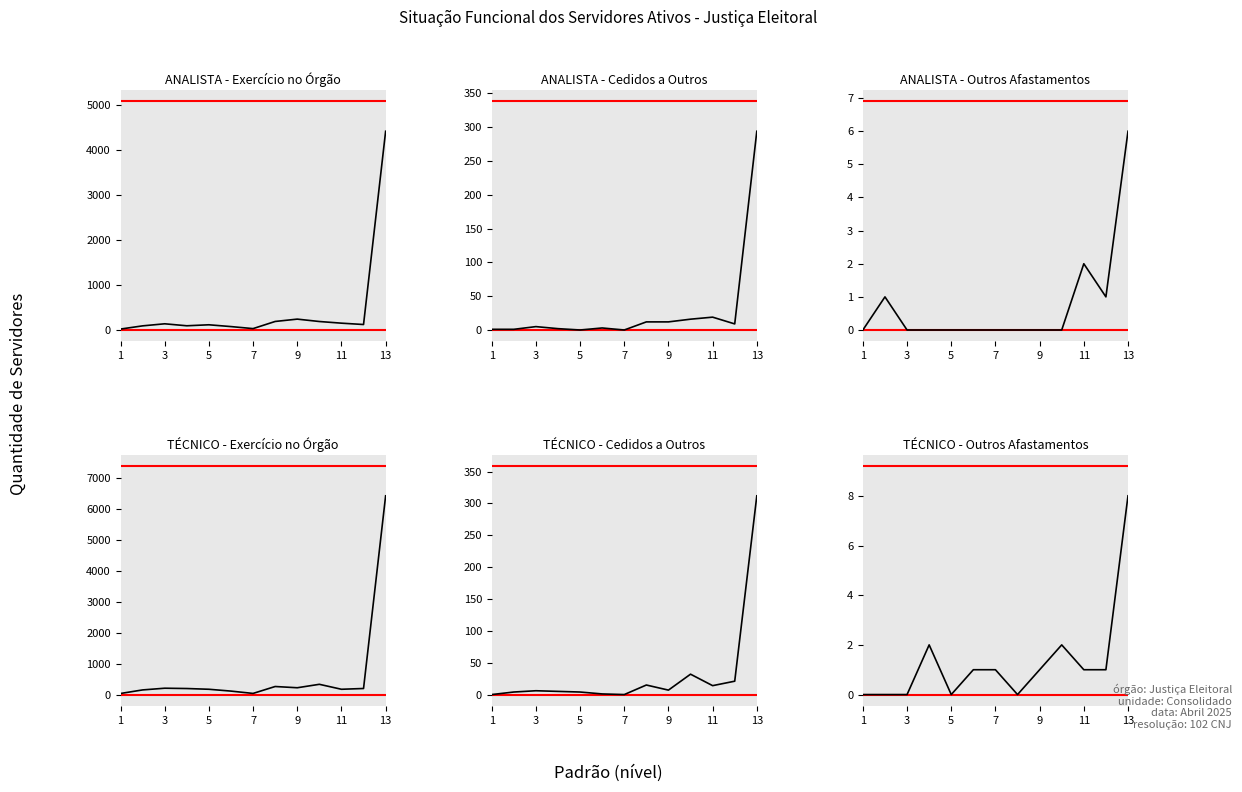

In TECNICO - EXERCICIO NO ORGAO, how many points are lower than both neighbors (excluding endpoints)?

3